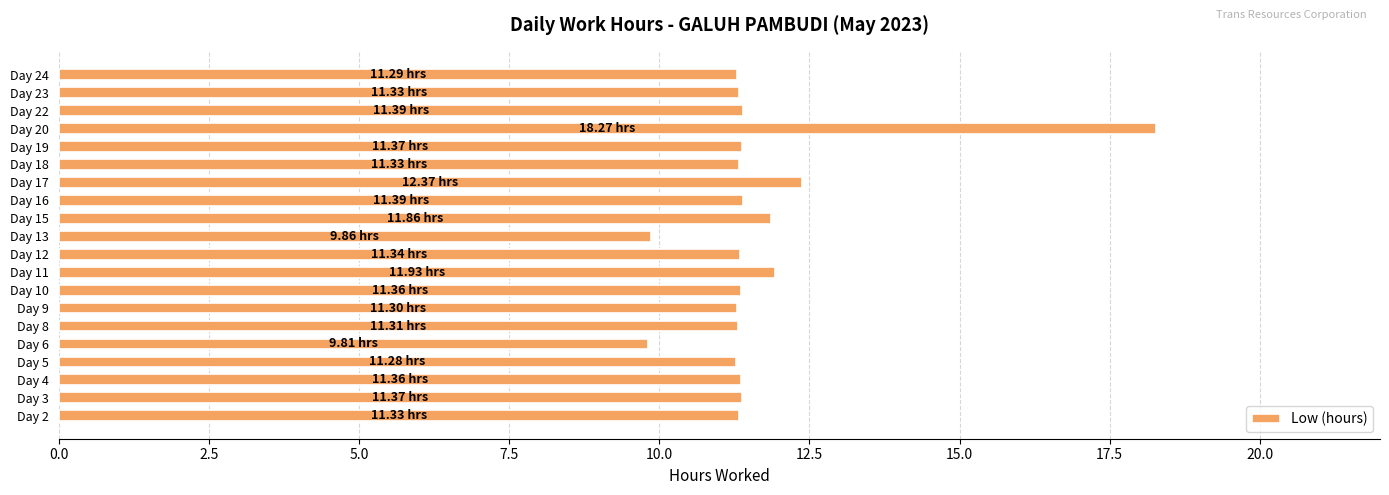

What is the difference between the maximum and minimum values?

8.5